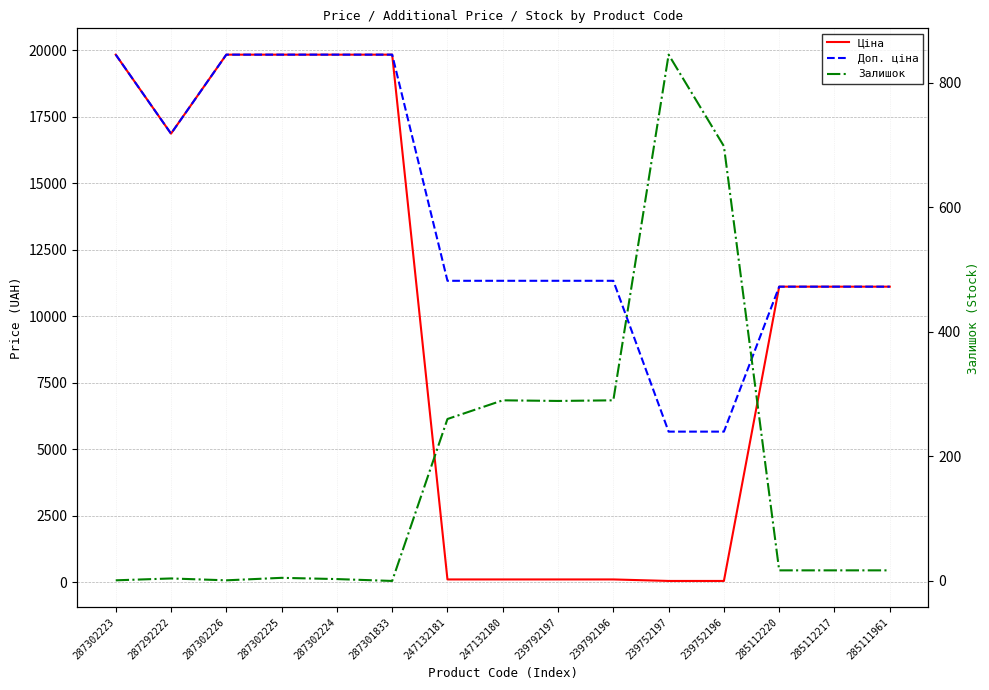

Is the value of Ціна at 287302223 greater than the value of Доп. ціна at 287302225?

No